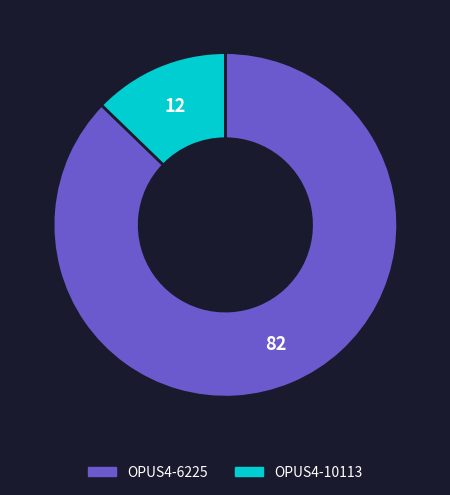

The OPUS4-6225 slice represents 87% of the pie. True or false?

True